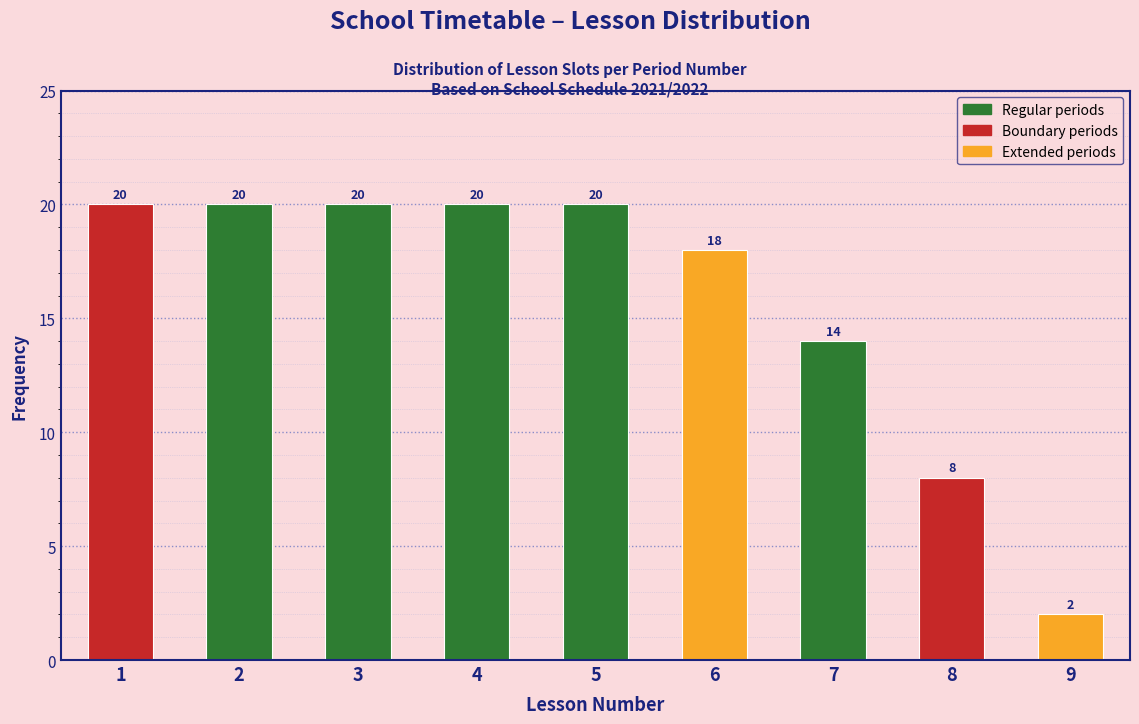

Reading right to left, extract all data points from this chart.

2	8	14	18	20	20	20	20	20